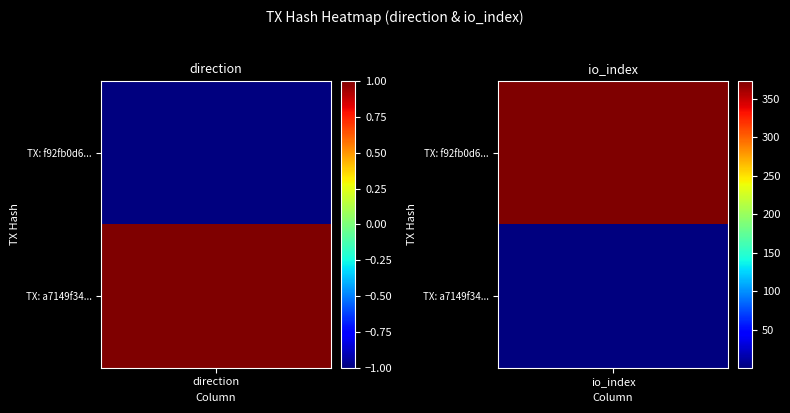

How many positive values does the f92fb0d6ce0c58748fc4a8f5c1c6ad986532c85 series have?

1